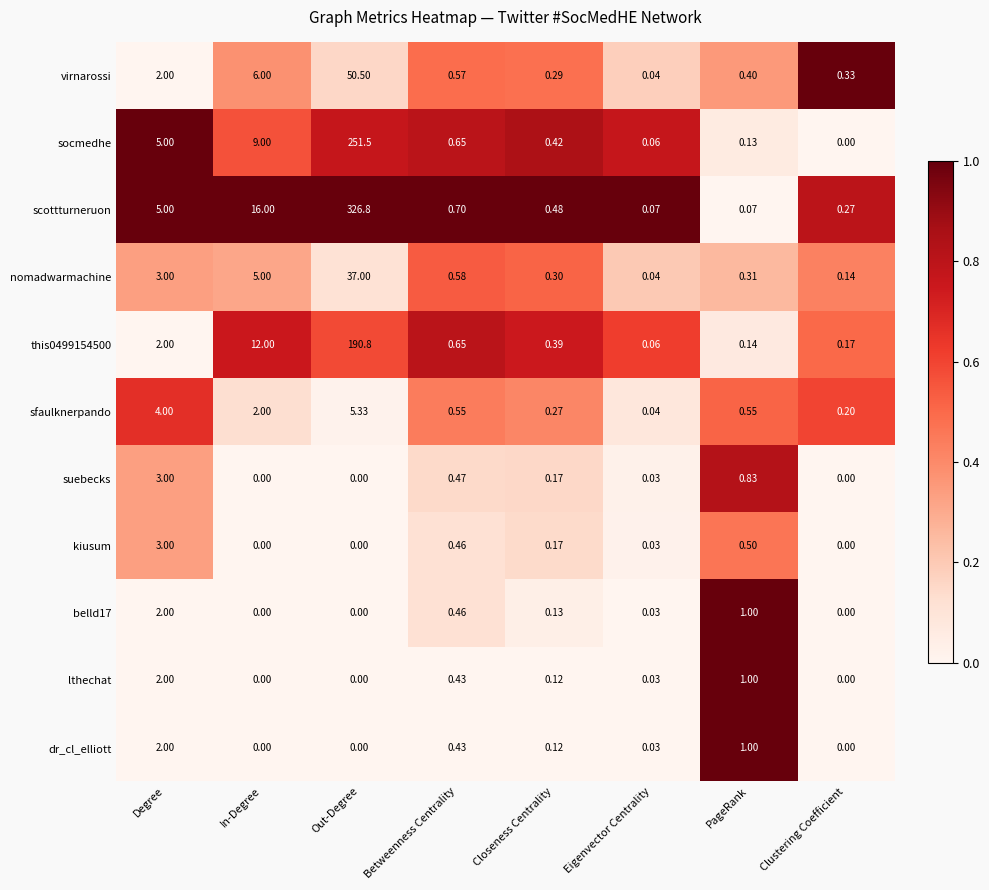

What is the spread (max minus min) of values at Closeness Centrality?

0.4